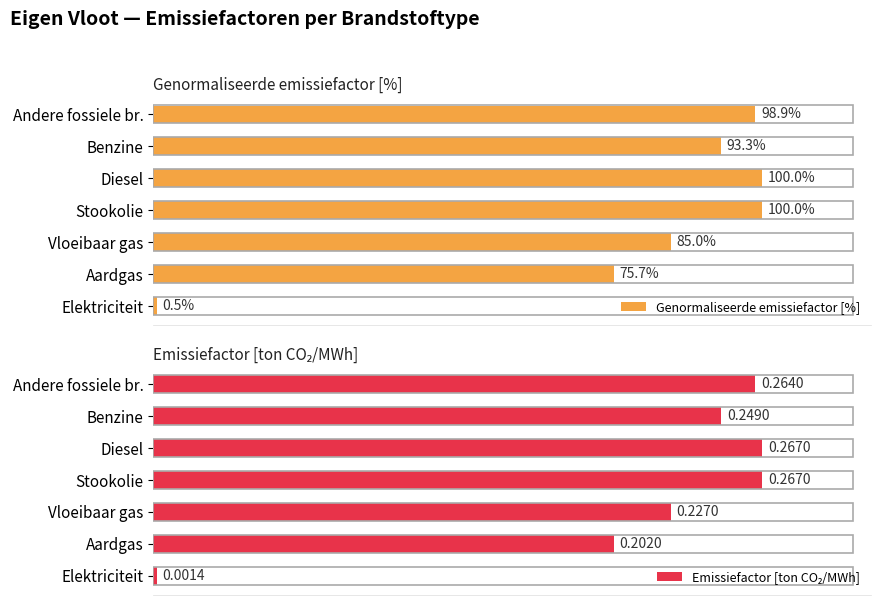

What are all the series names shown in the legend?

Genormaliseerde emissiefactor [%], Emissiefactor [ton CO₂/MWh]